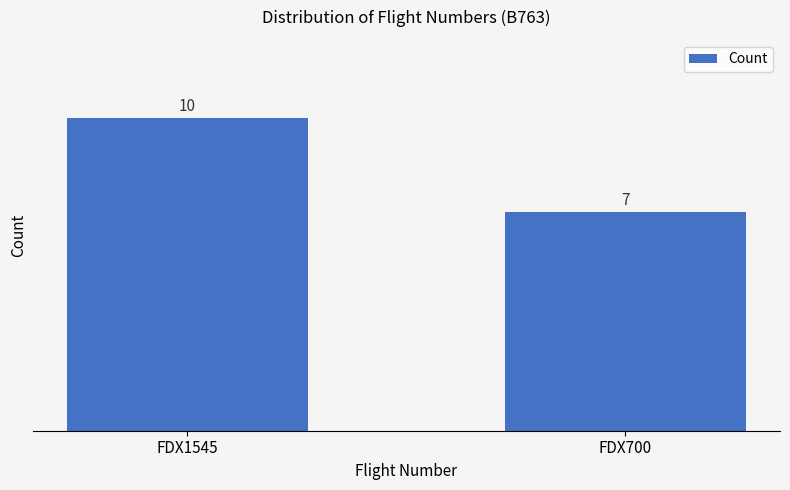

Count the values in the range 7 to 10.

2